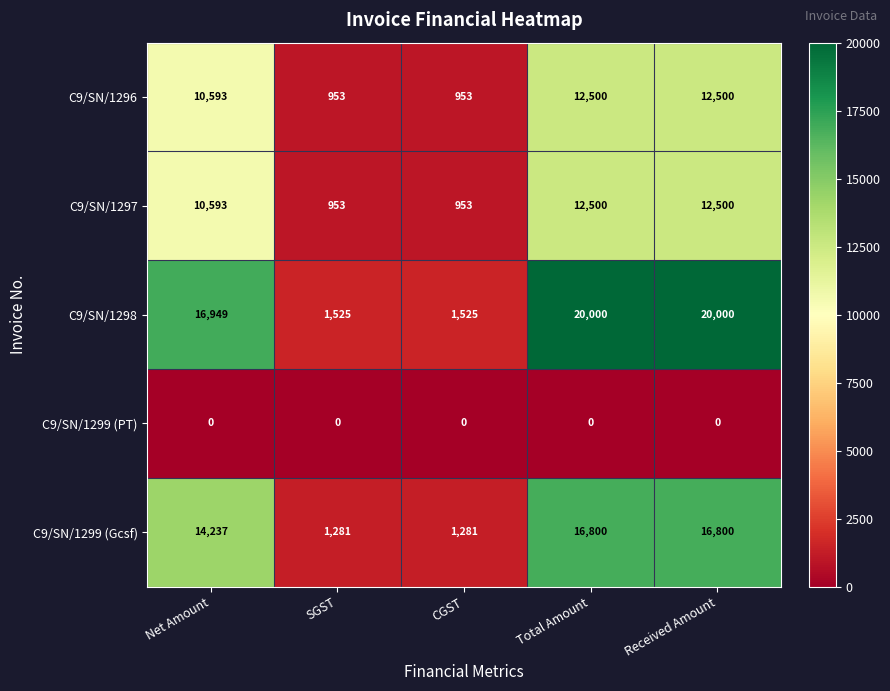

Which series changed the most between Net Amount and SGST?

C9/SN/1298